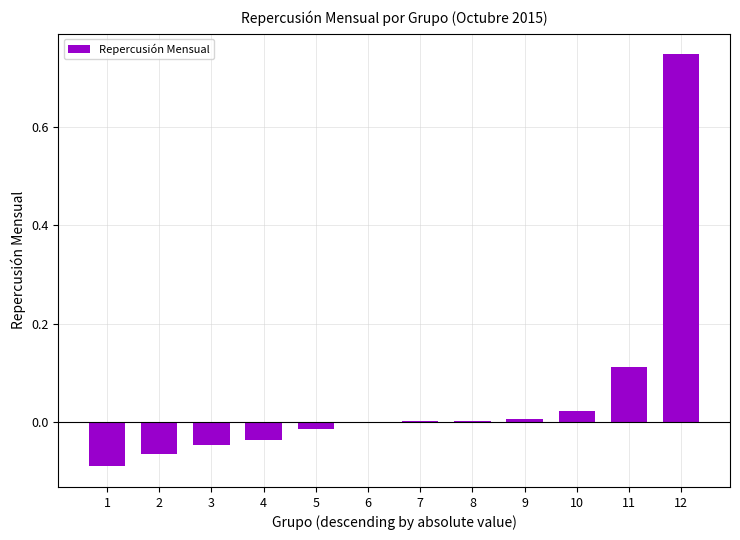

What is the change in value from 5 to 11?

+0.1